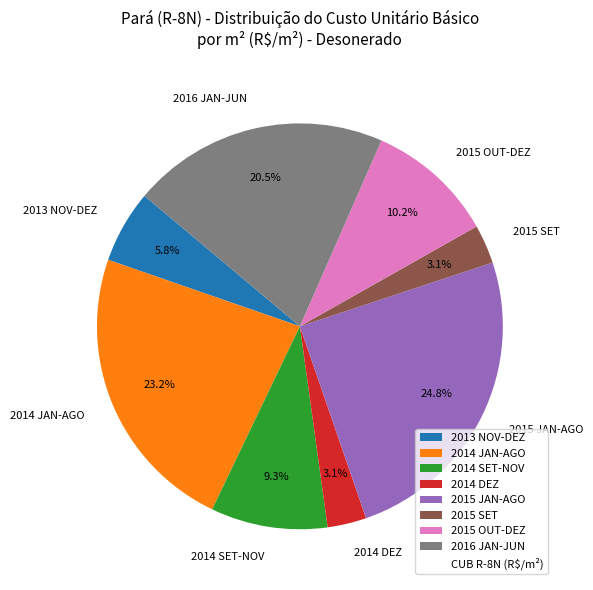

What percentage is NOT represented by 2016 JAN-JUN?

79.5%